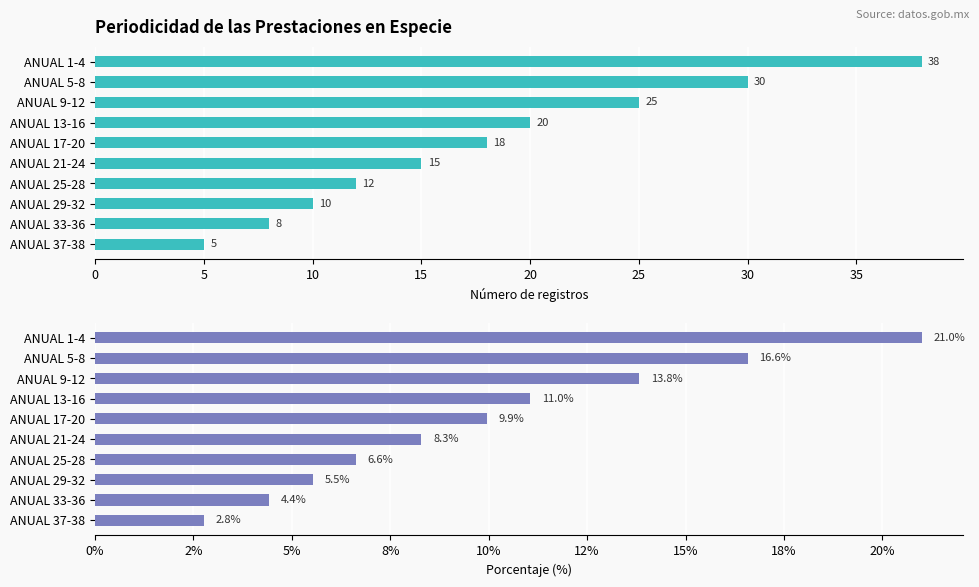

Rank the series by their maximum value, from highest to lowest.

Count, Percentage